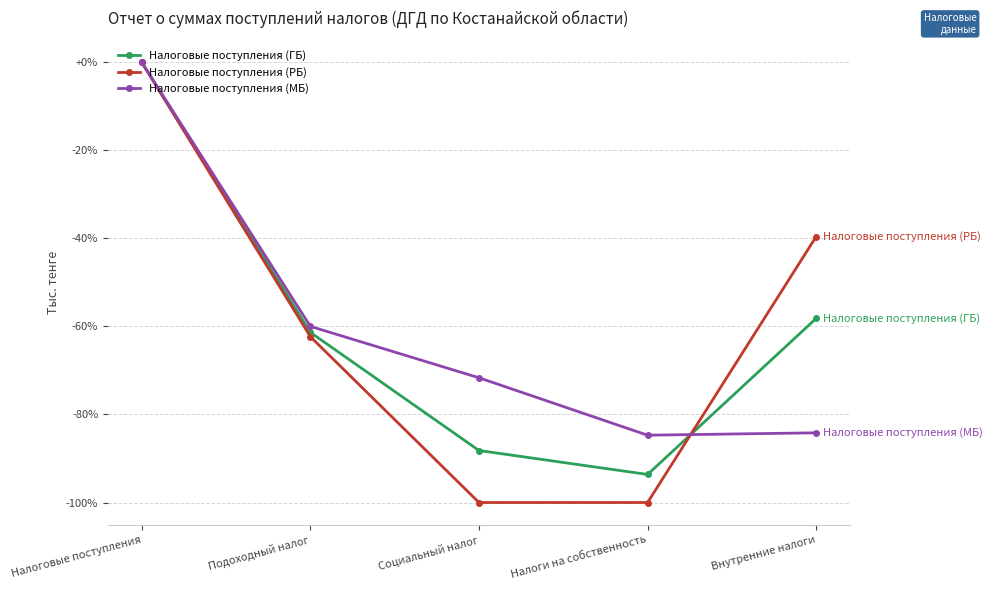

Reading left to right, transcribe all the data shown in this chart.

Налоговые поступления (ГБ): Налоговые поступления=0.0	Подоходный налог=-61.3	Социальный налог=-88.2	Налоги на собственность=-93.6	Внутренние налоги=-58.2
Налоговые поступления (РБ): Налоговые поступления=0.0	Подоходный налог=-62.3	Социальный налог=-100.0	Налоги на собственность=-100.0	Внутренние налоги=-39.6
Налоговые поступления (МБ): Налоговые поступления=0.0	Подоходный налог=-60.0	Социальный налог=-71.7	Налоги на собственность=-84.7	Внутренние налоги=-84.2